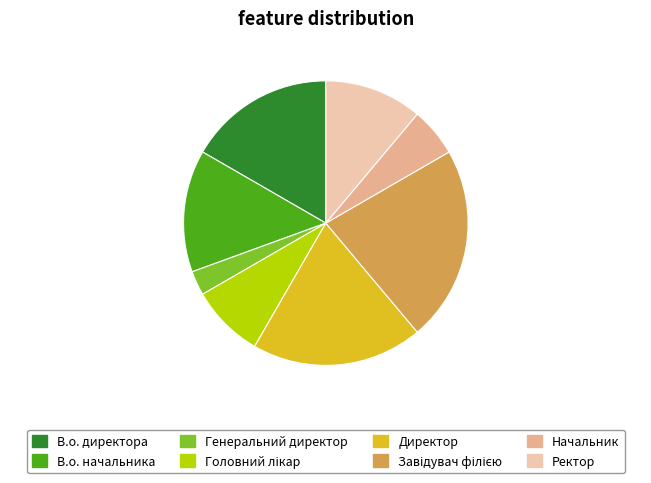

What is the ratio of the value at Начальник to the value at В.о. начальника?

0.4